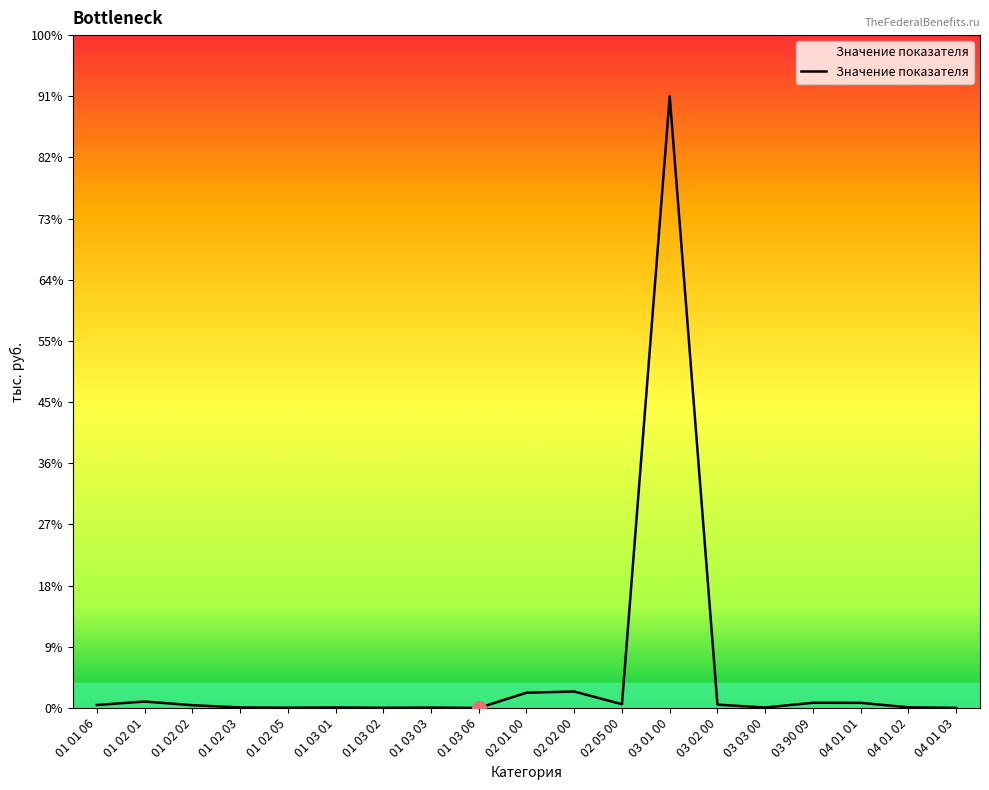

Rank the categories by value from lowest to highest.

01 03 06, 04 01 03, 01 03 02, 01 02 05, 01 03 03, 03 03 00, 01 03 01, 01 02 03, 04 01 02, 01 02 02, 01 01 06, 03 02 00, 02 05 00, 04 01 01, 03 90 09, 01 02 01, 02 01 00, 02 02 00, 03 01 00